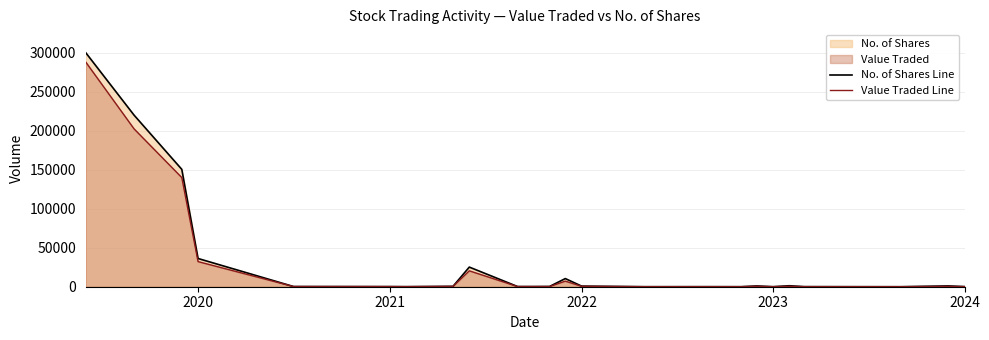

Does the chart display data point markers on the line(s)?

No